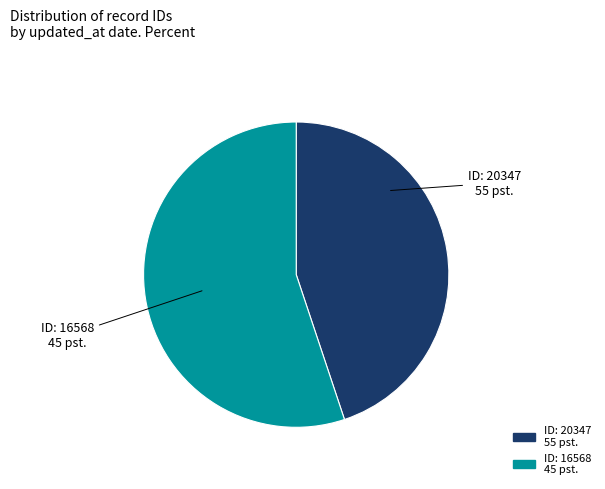

Which slice is the largest?

ID: 16568 45 pst.